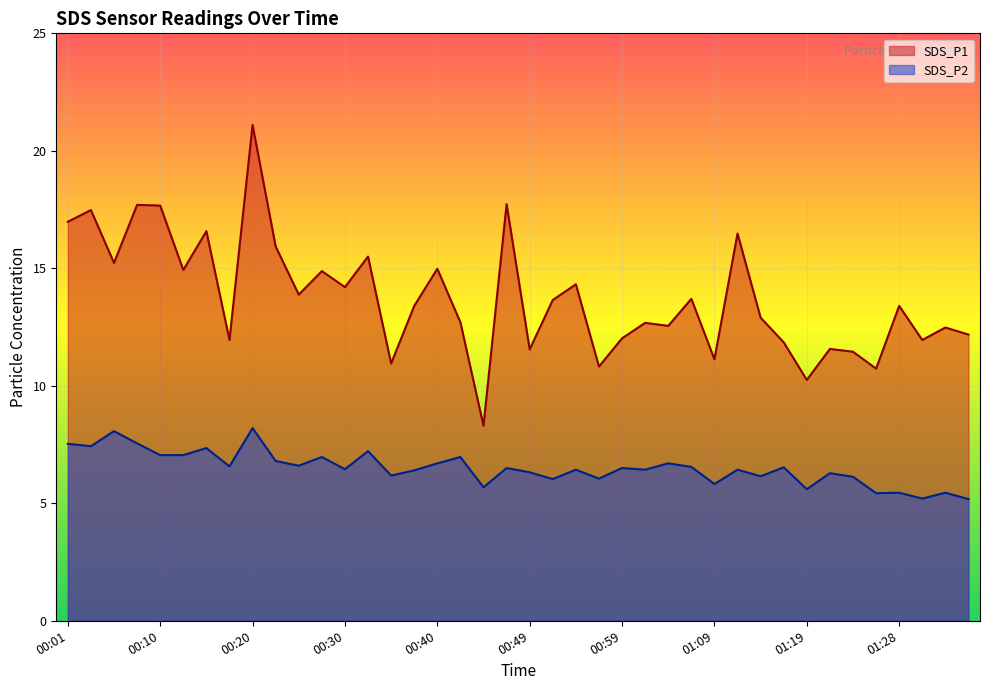

Rank the series by their maximum value, from lowest to highest.

SDS_P2, SDS_P1